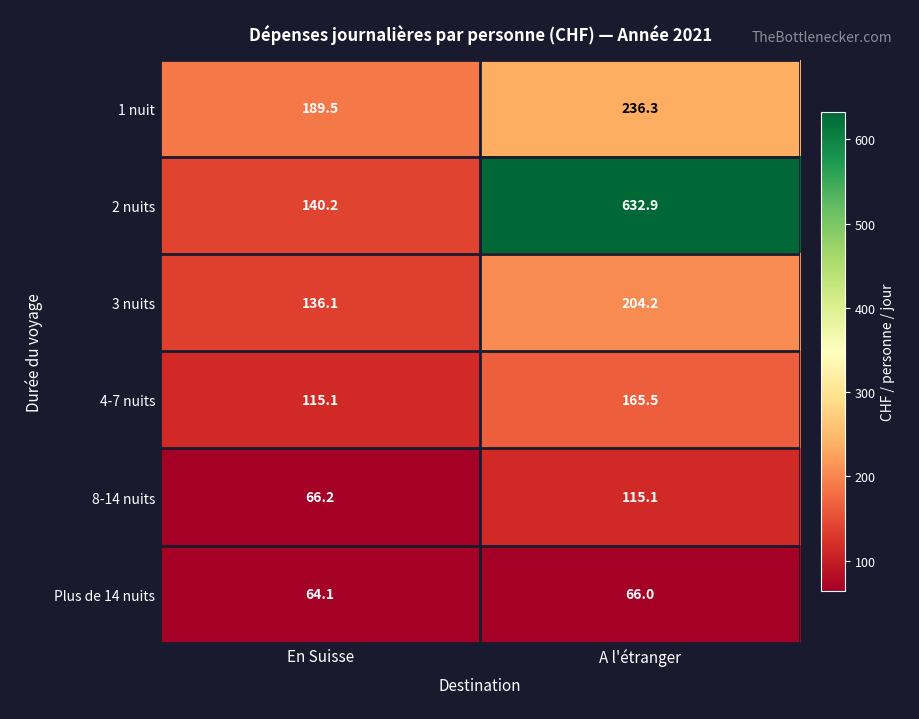

Reading left to right, extract all data points from this chart.

1 nuit: 189.5	236.3
2 nuits: 140.2	632.9
3 nuits: 136.1	204.2
4-7 nuits: 115.1	165.5
8-14 nuits: 66.2	115.1
Plus de 14 nuits: 64.1	66.0